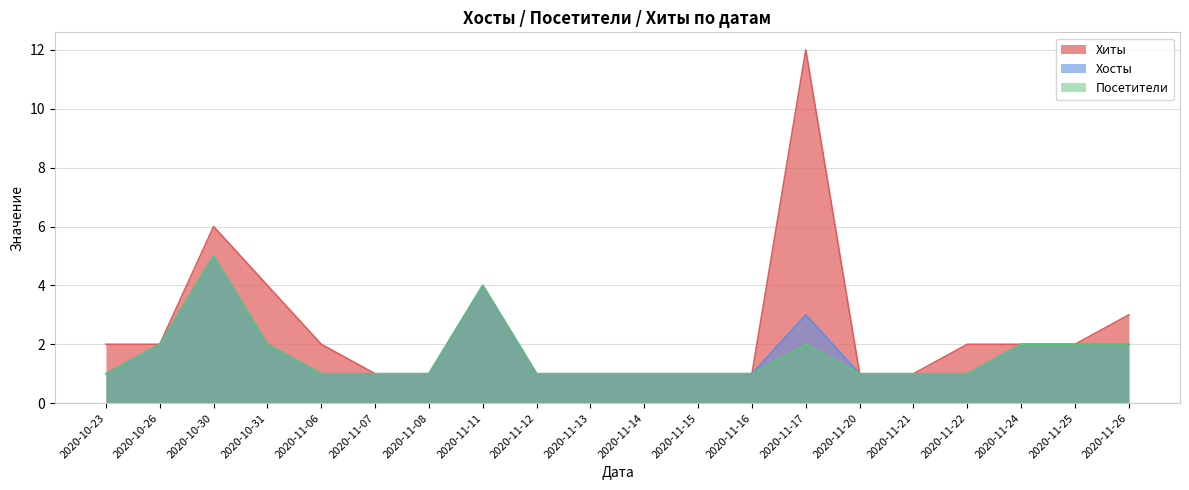

True or false: Хиты and Посетители intersect in this chart.

False